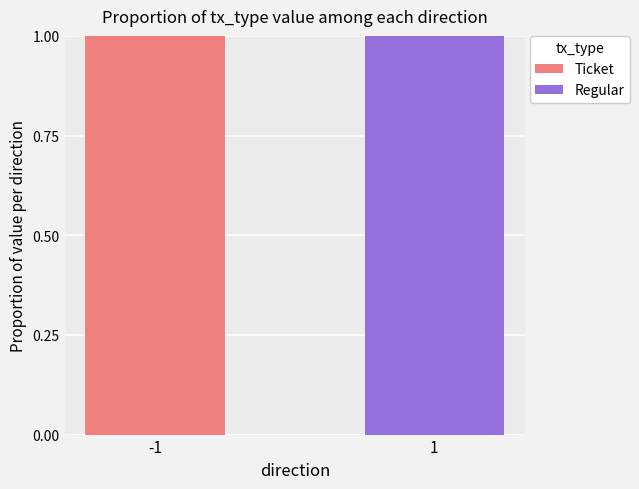

The value of Ticket at 1 is 1. True or false?

False